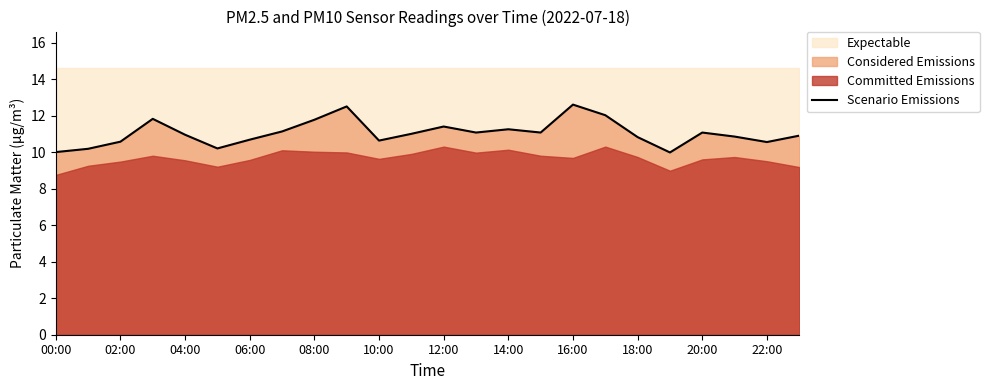

Is it true that Scenario Emissions equals 10.8 at 18:00?

True